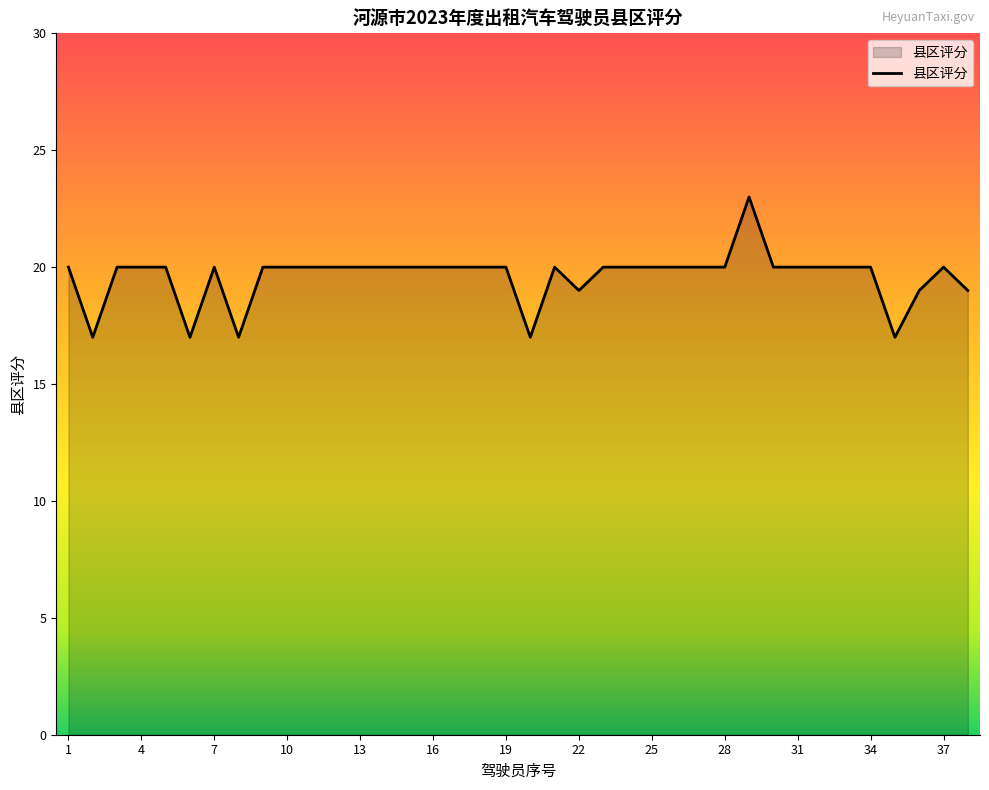

What is the greatest value displayed?

23